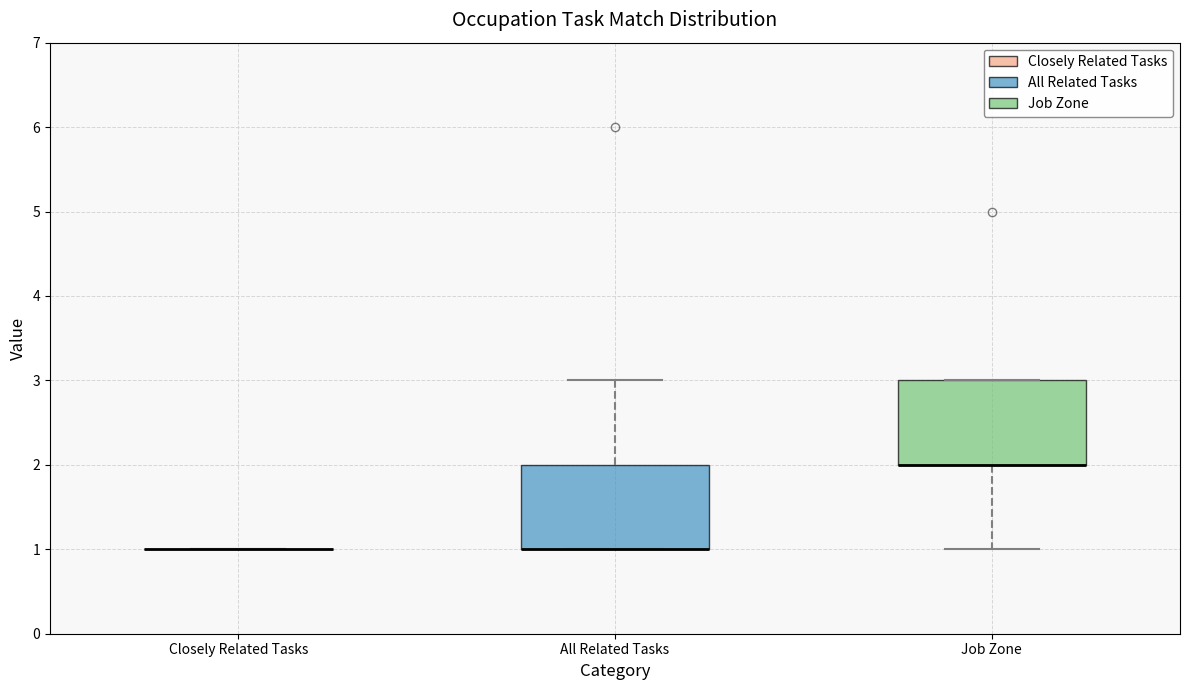

Where does the lower whisker of the box for Job Zone end on the y-axis? The values are not printed on the chart, so give them approximately, as read against the axis.

1